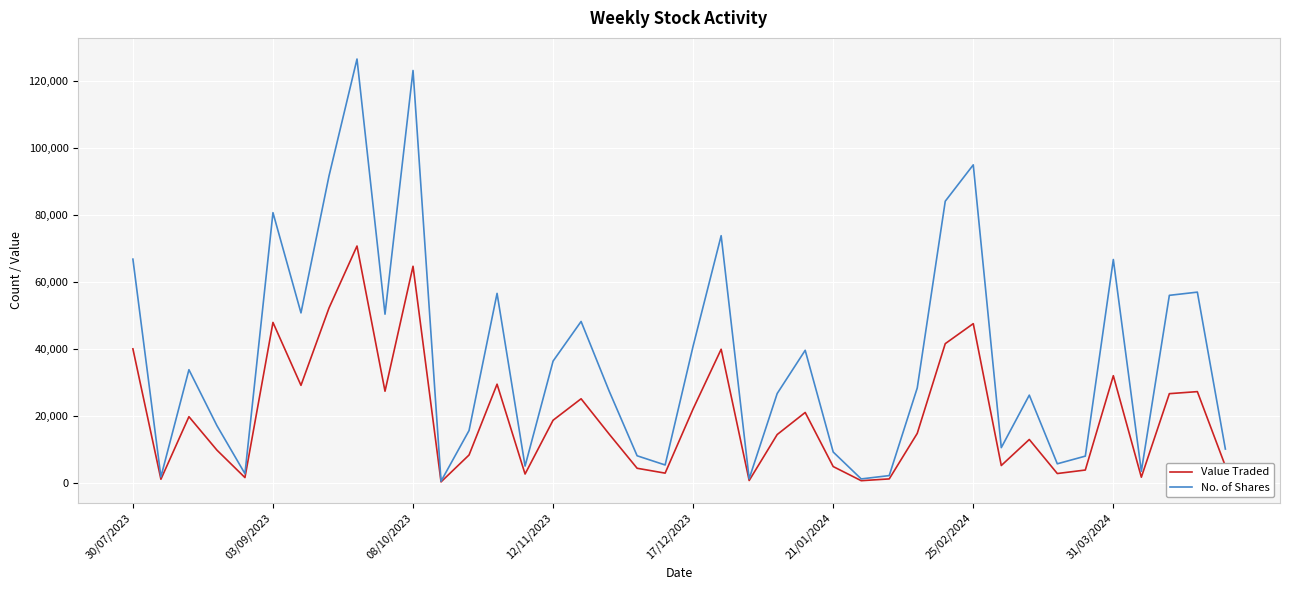

How many interior local valleys does the Value Traded series have?

12